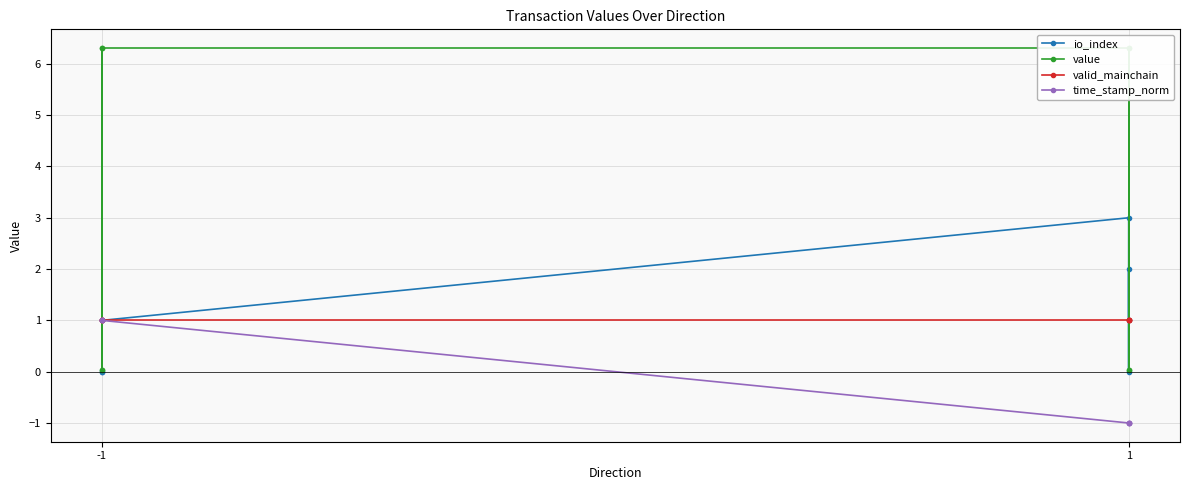

What is the total value across all series at -1?

9.3